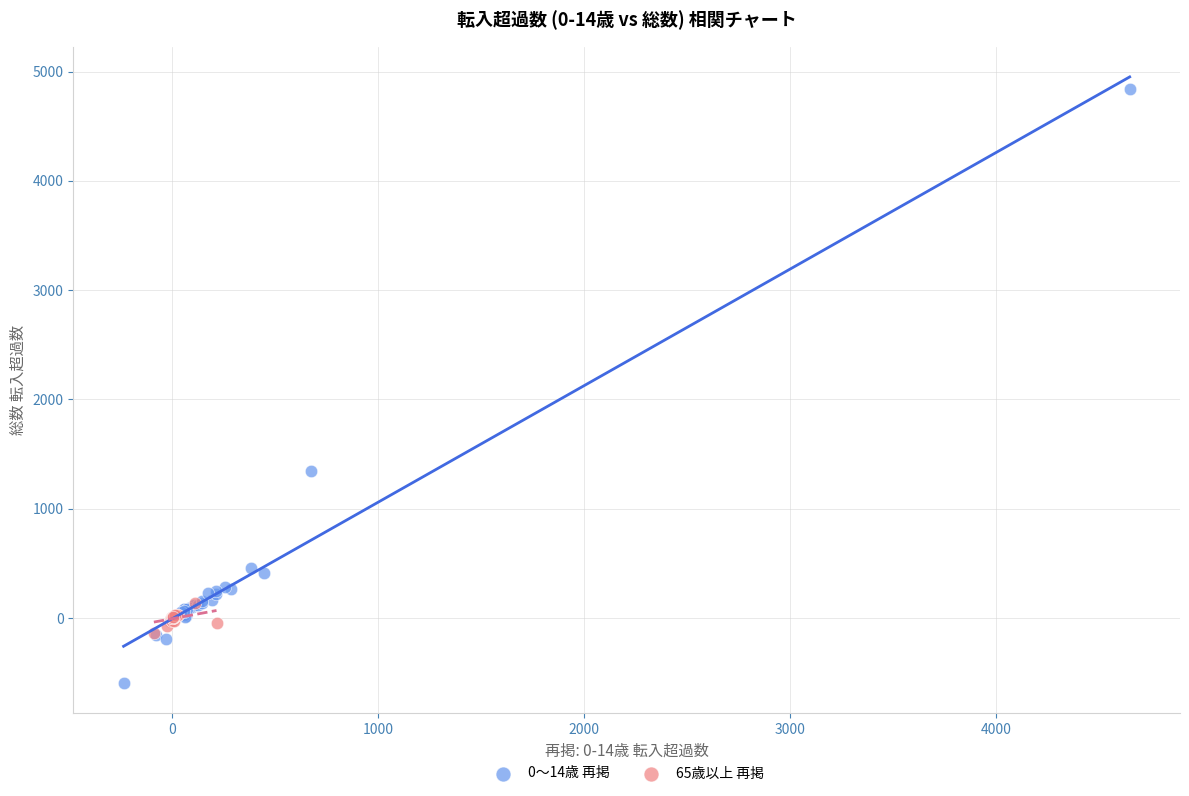

What are all the series names shown in the legend?

0〜14歳 再掲, 65歳以上 再掲